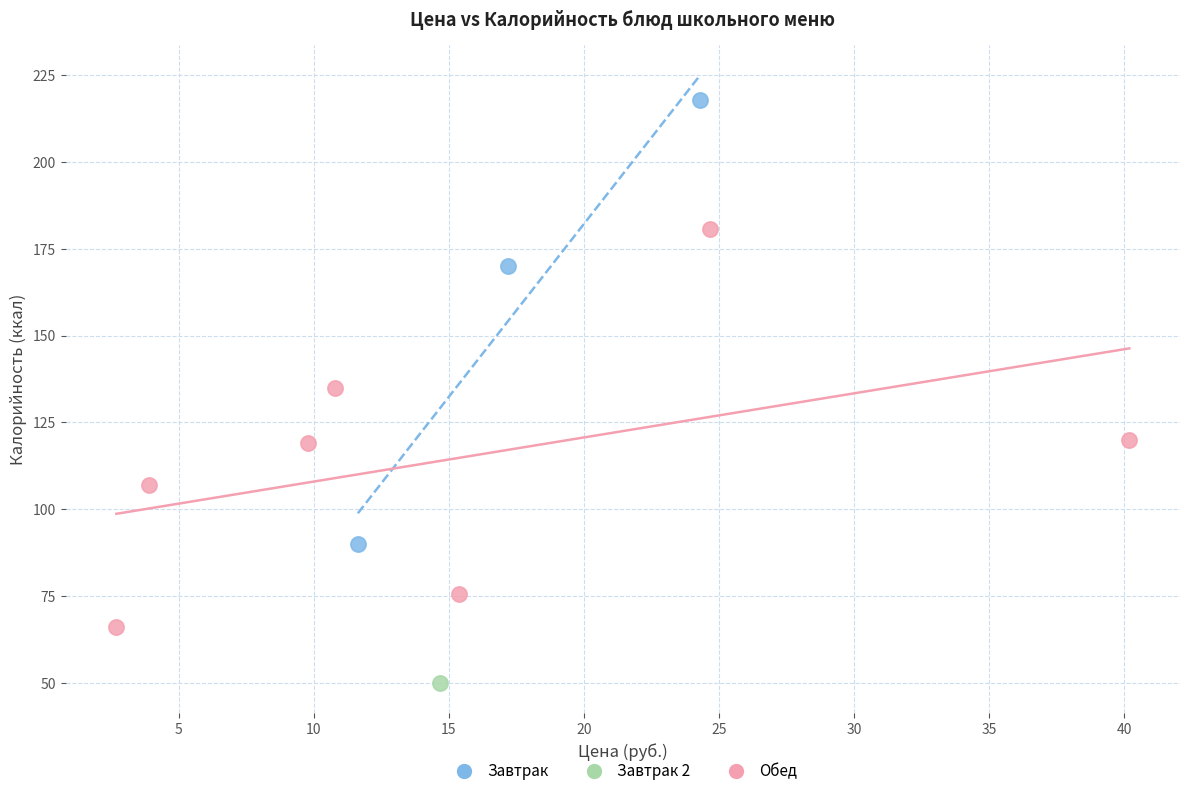

Which series contains the lowest Y value?

Завтрак 2